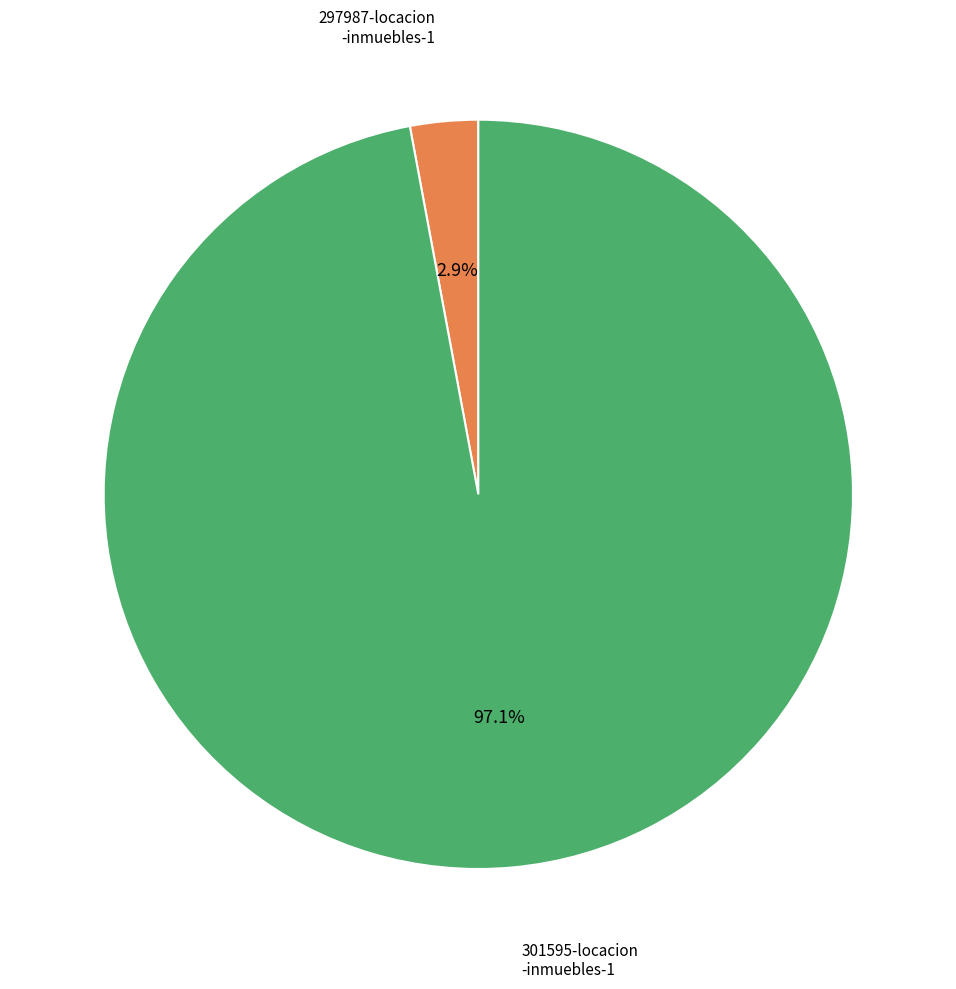

Is there a majority slice in this chart?

Yes